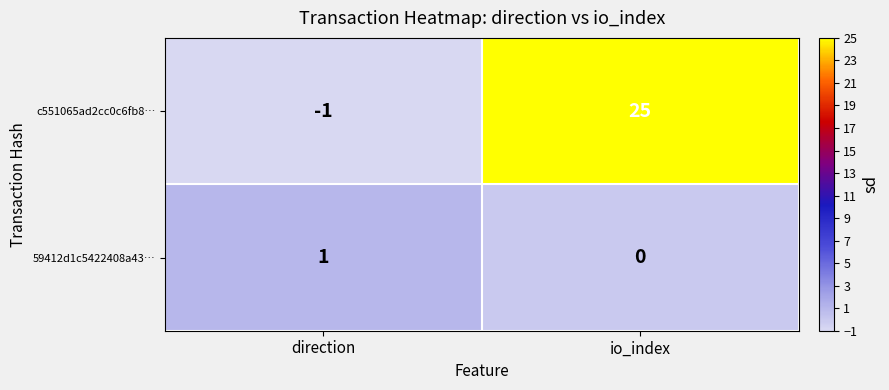

Reading left to right, list all the values displayed in this chart.

c551065ad2cc0c6fb8…: direction=-1	io_index=25
59412d1c5422408a43…: direction=1	io_index=0